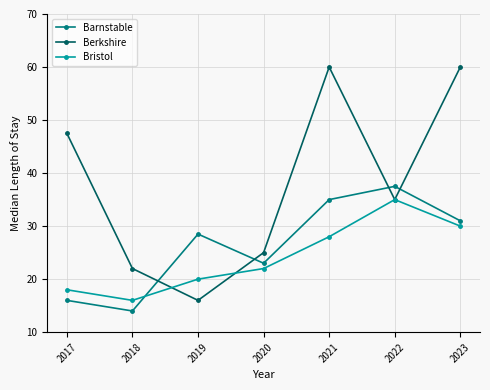

Count the number of data series in this chart.

3